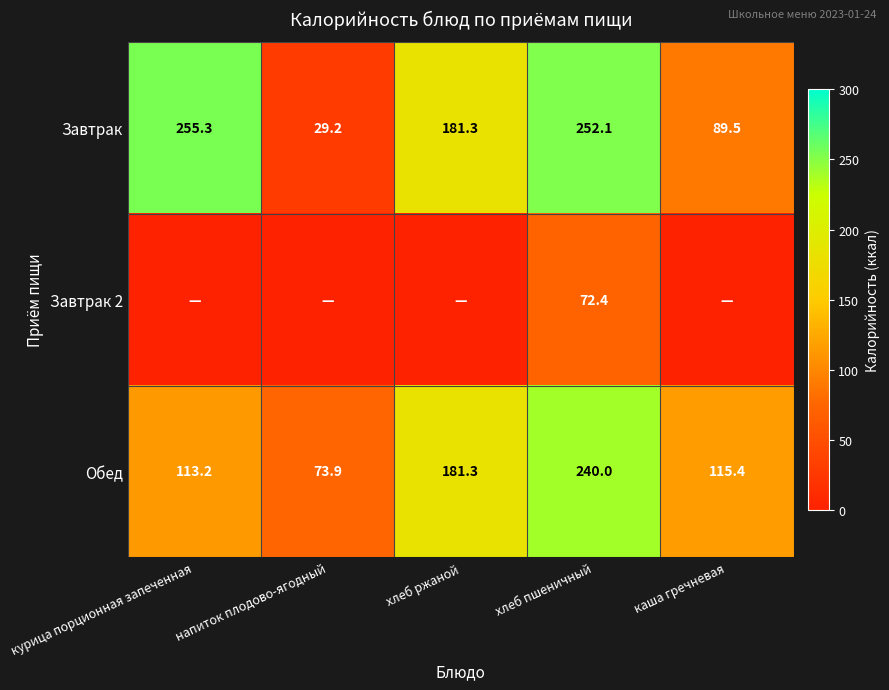

At which category is the sum across all series the highest?

хлеб пшеничный